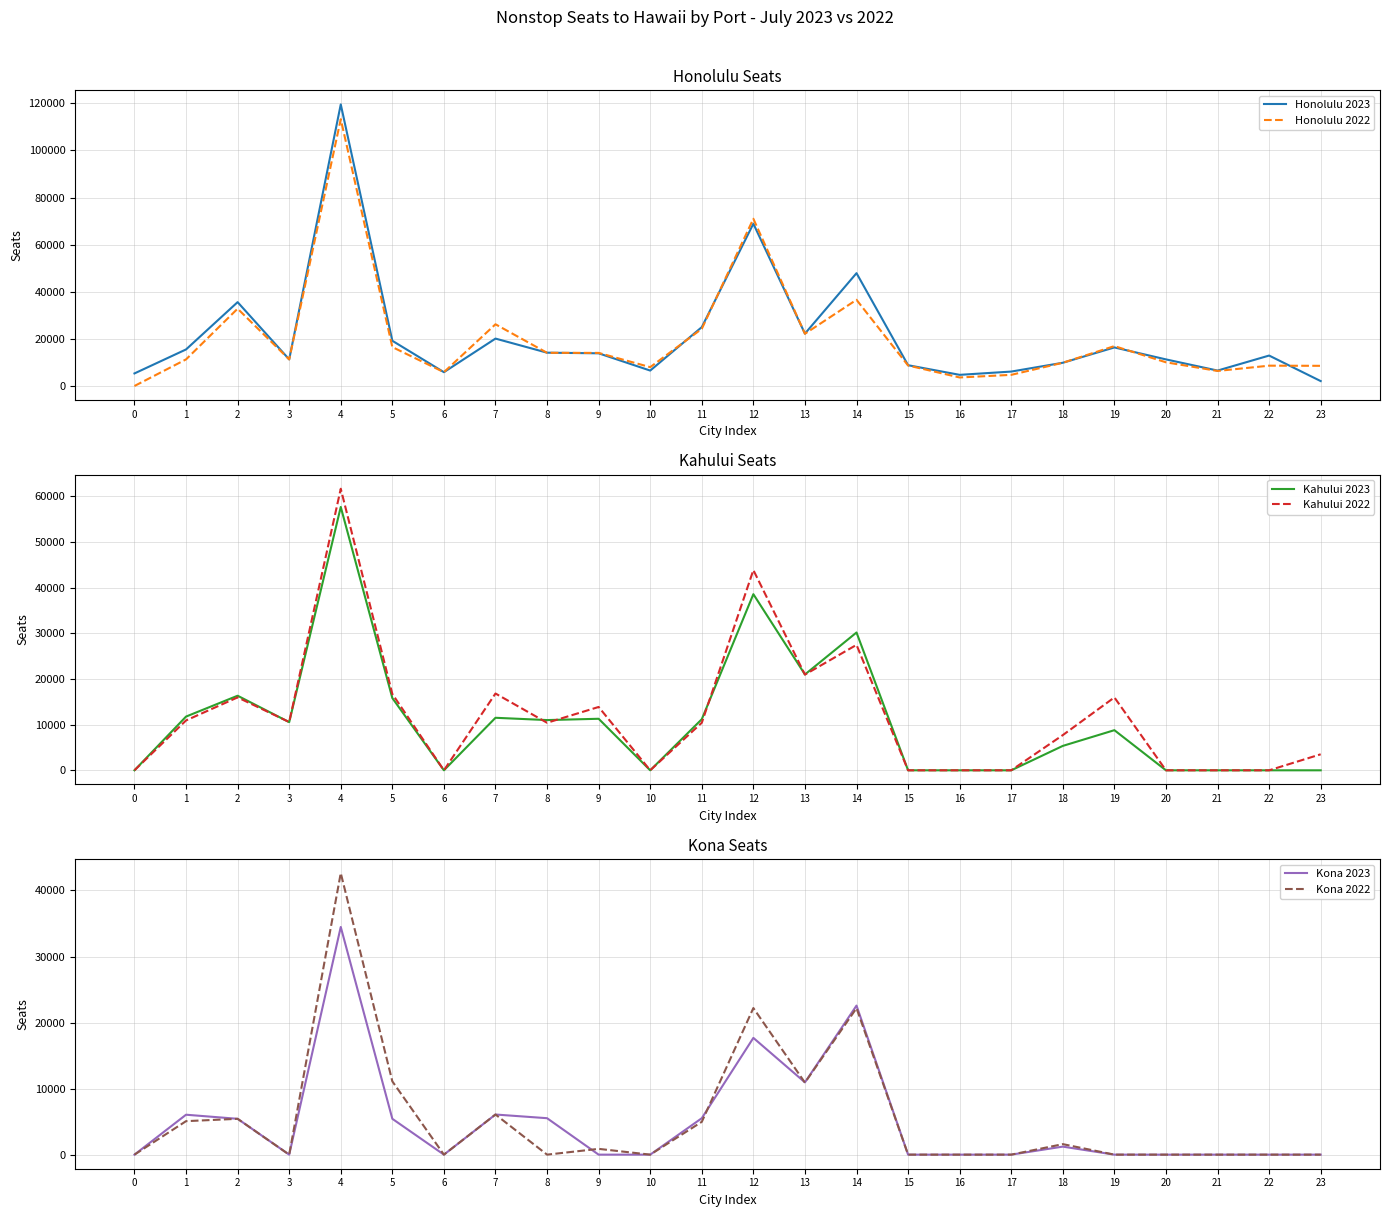

How many distinct data groups are displayed?

6